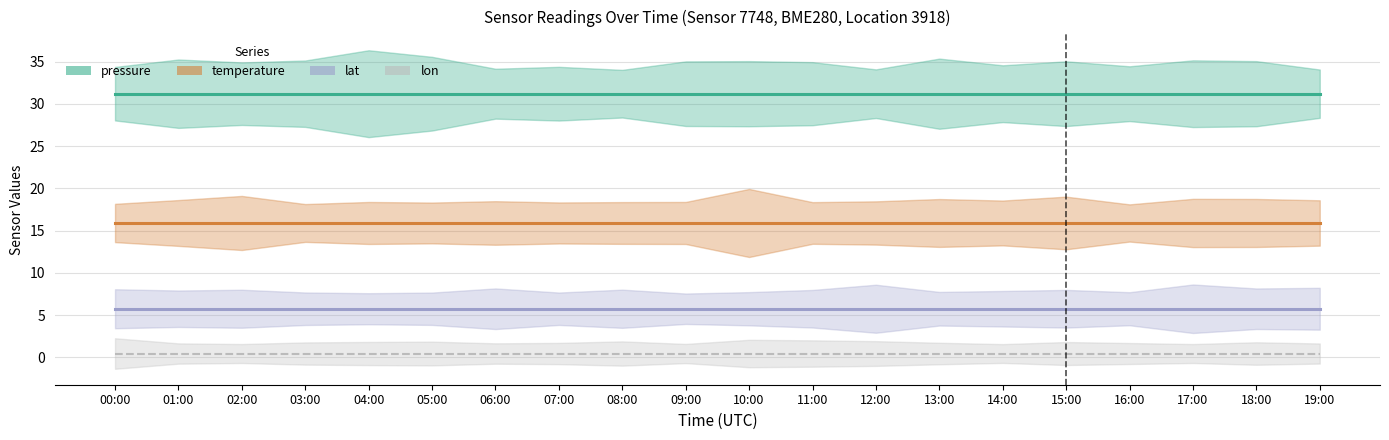

What is the average value of the temperature series?

15.9